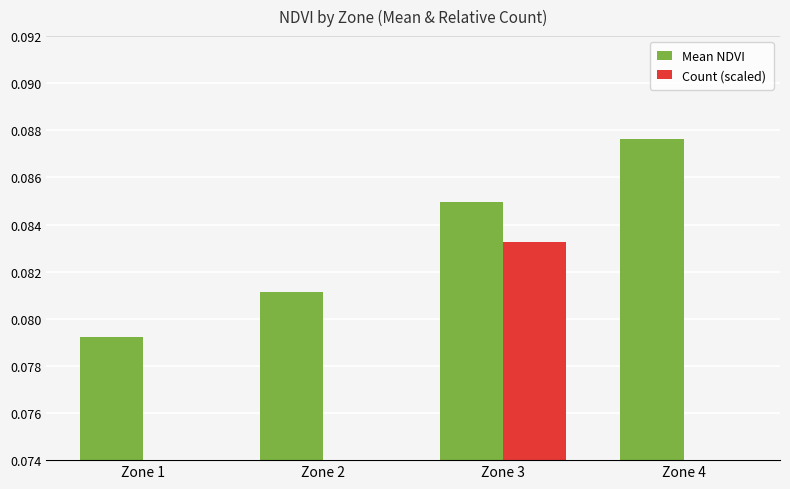

Which series has the largest total across all categories?

Mean NDVI